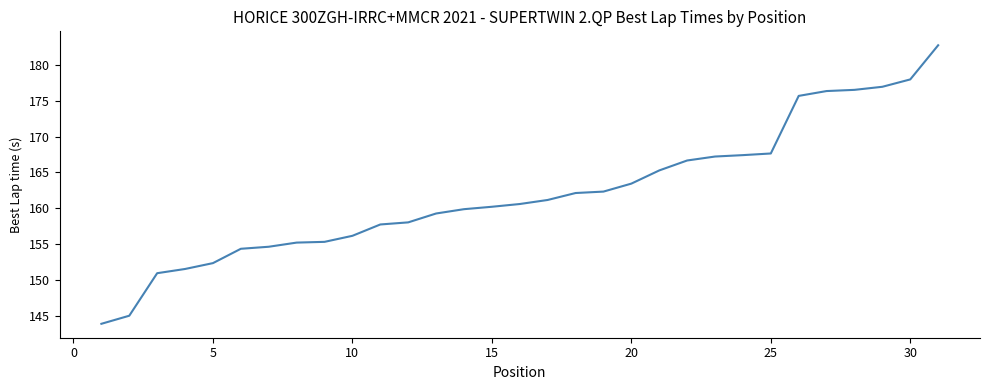

What is the maximum value shown in the chart?

182.8